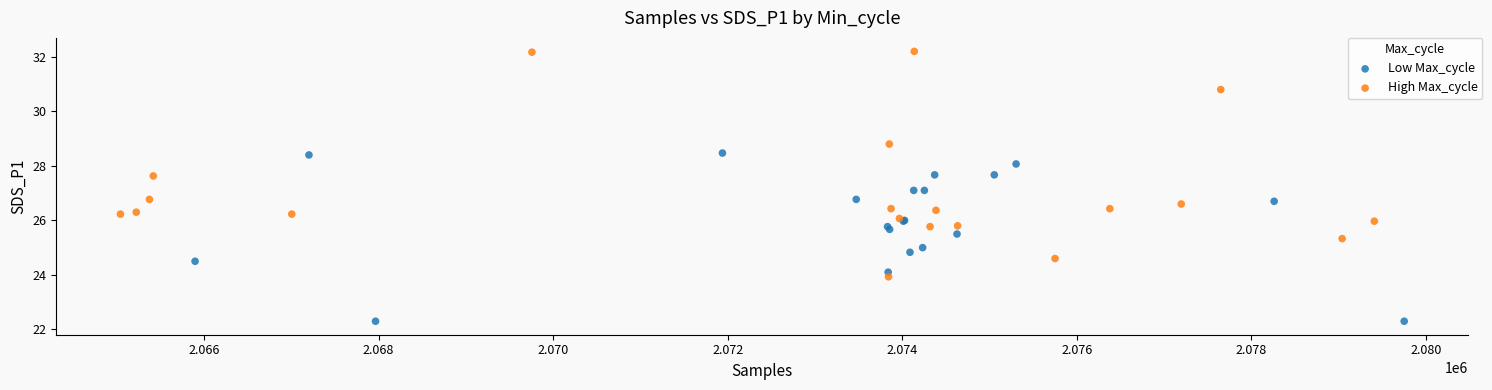

Which series contains the lowest Y value?

Low Max_cycle